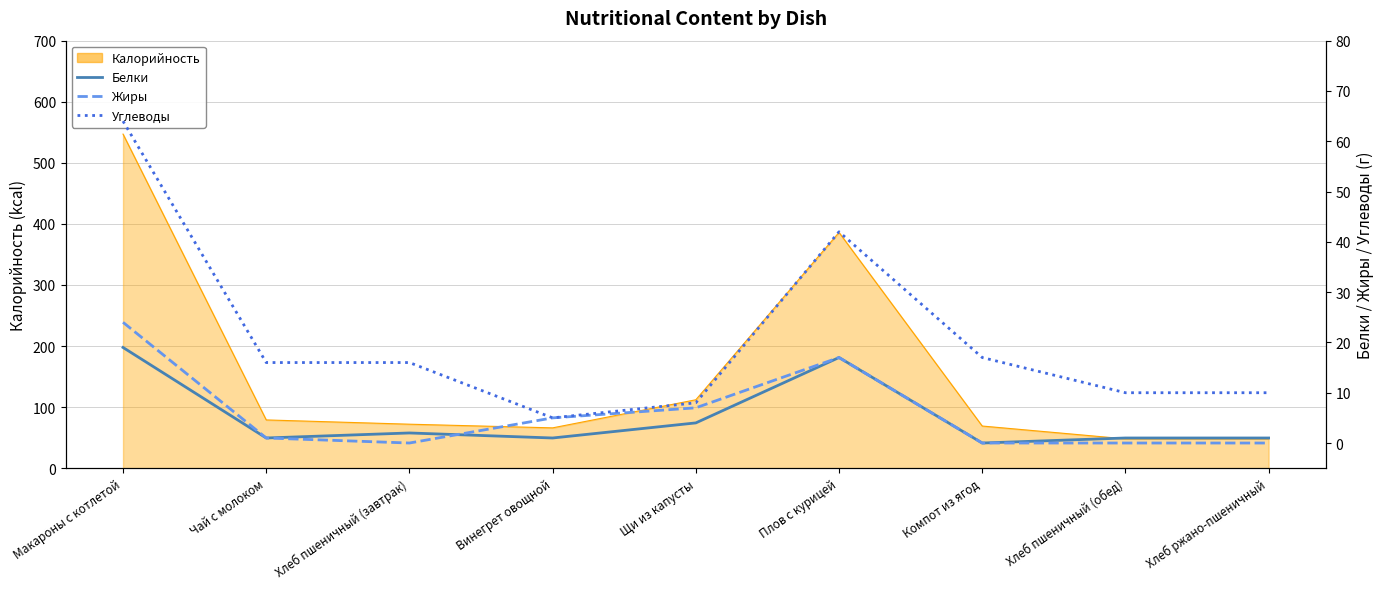

Rank the series at Щи из капусты from highest to lowest value.

Углеводы, Жиры, Белки